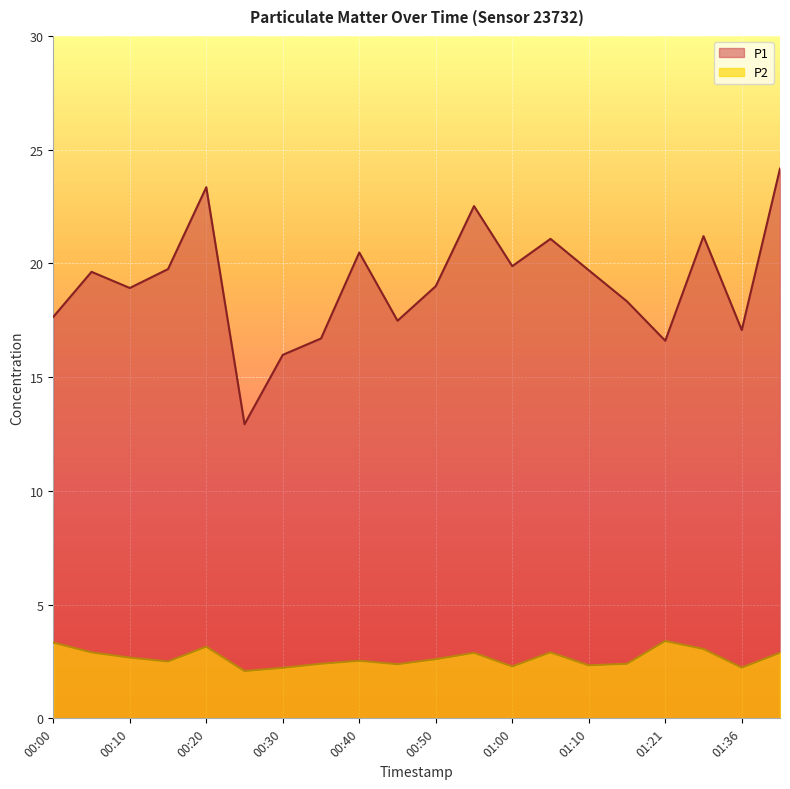

What is the value of the P1 point at the 14th from the left?

21.1